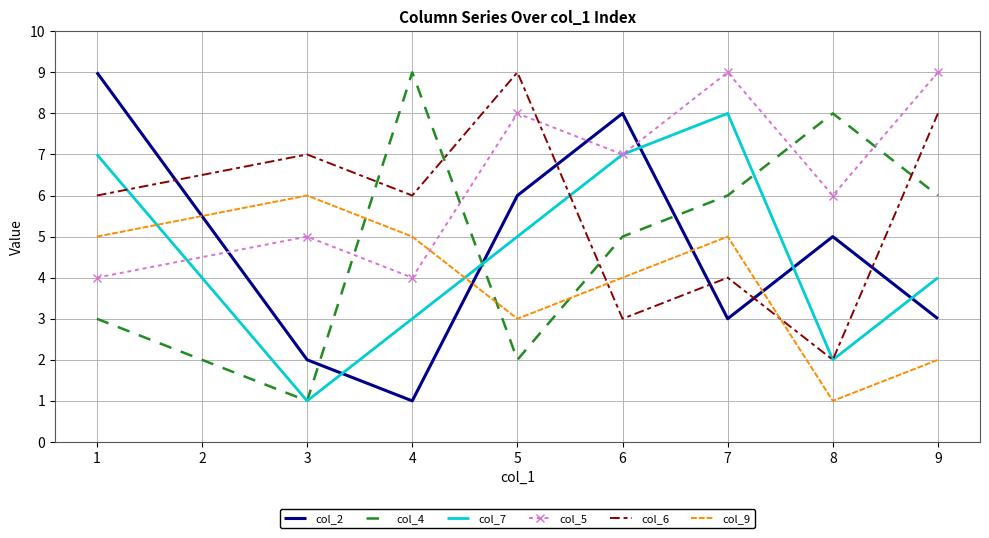

At which category is the sum across all series the highest?

7